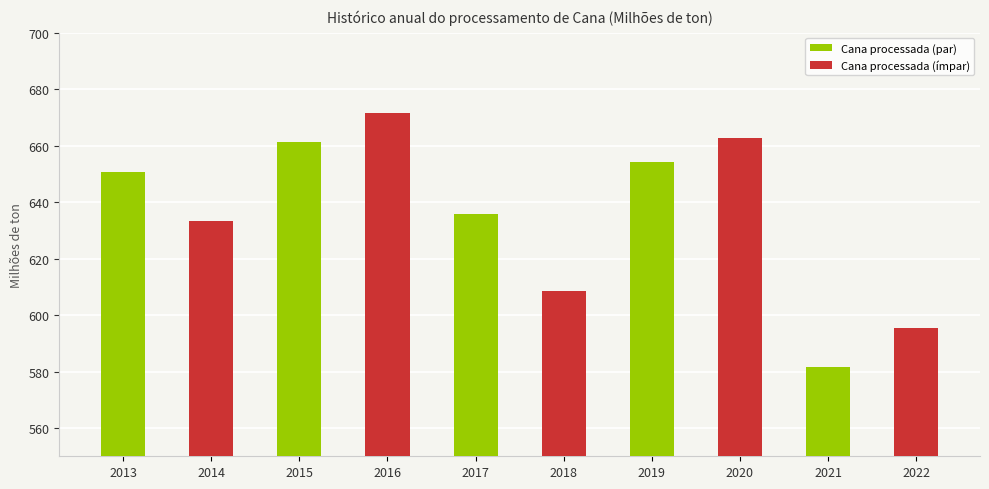

Where is the data nearest to the value 626?

2014